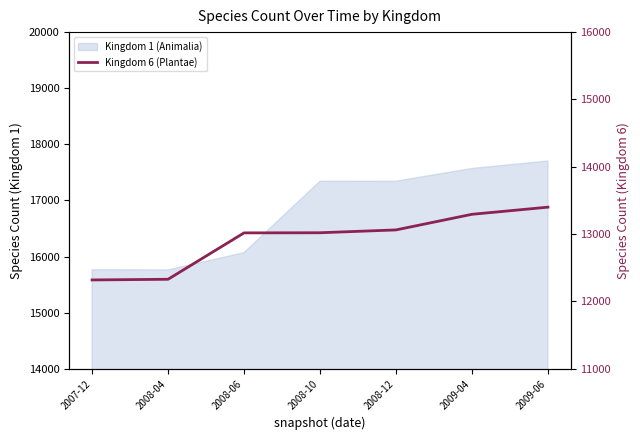

List the labels in order of value, largest first.

2009-06, 2009-04, 2008-12, 2008-10, 2008-06, 2008-04, 2007-12